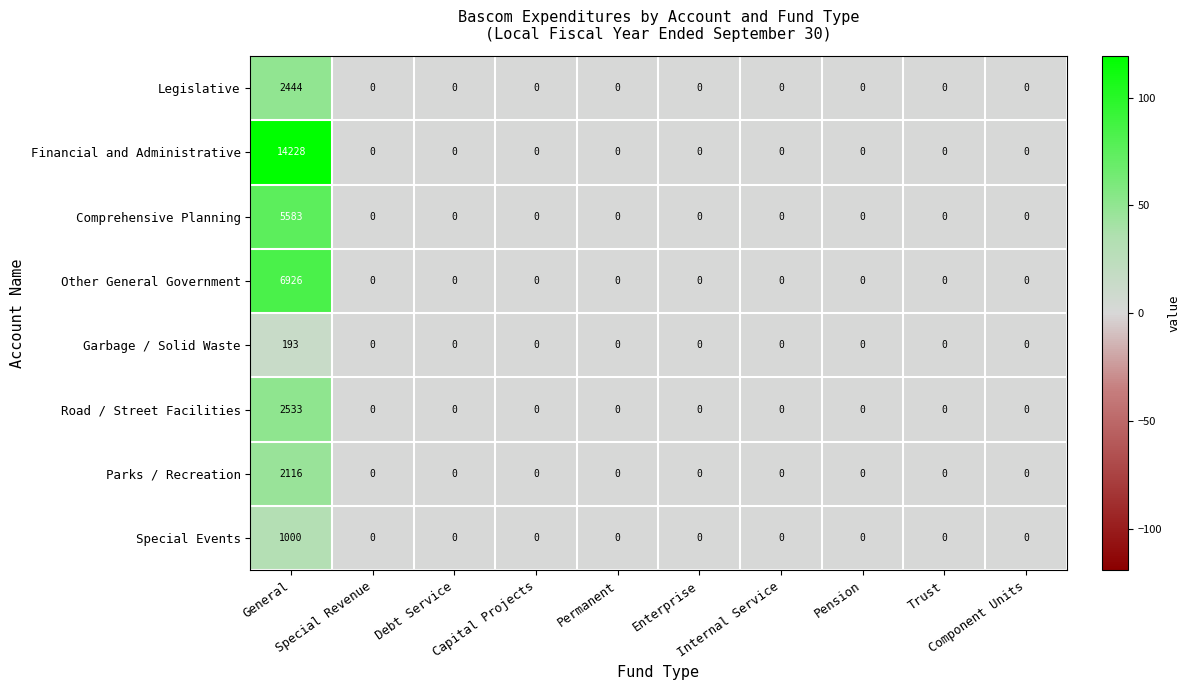

Which series has the widest spread of values?

Financial and Administrative